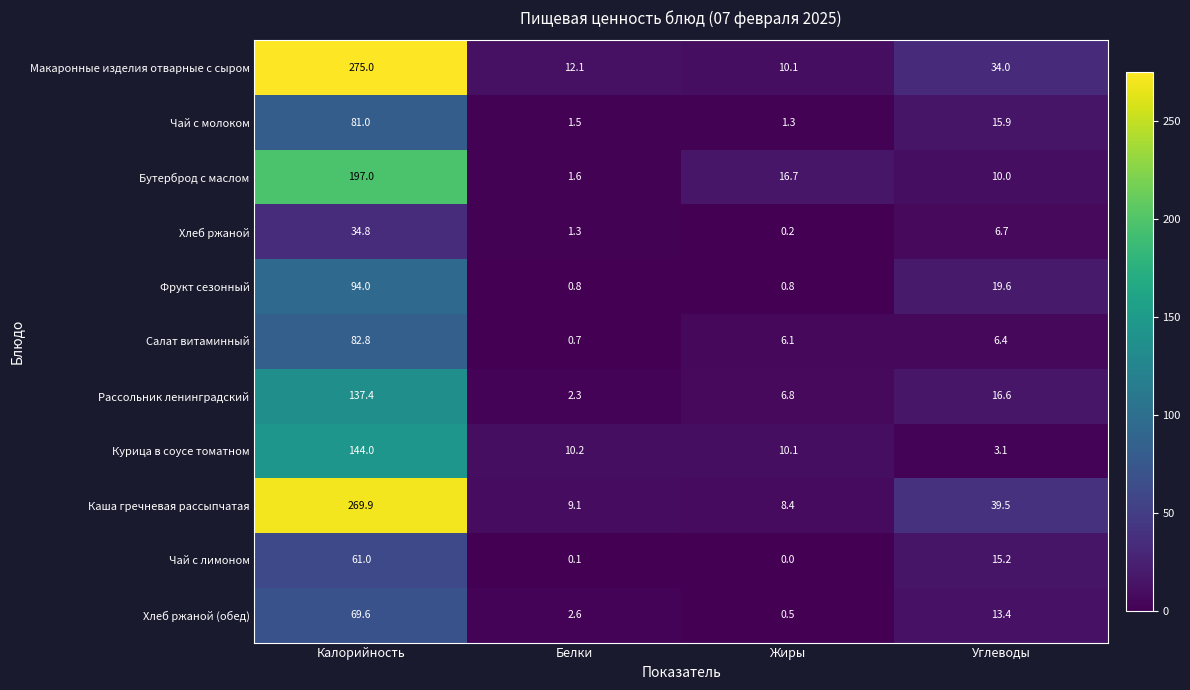

Which series has the widest spread of values?

Макаронные изделия отварные с сыром